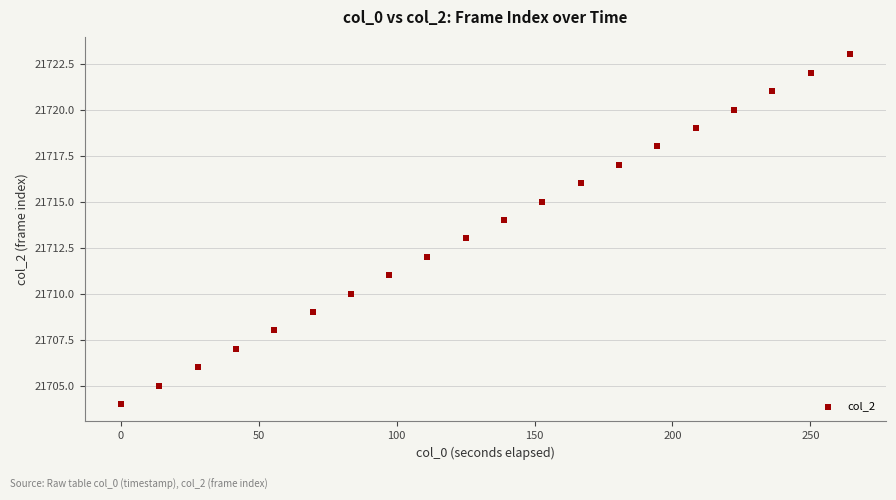

What is the range of Y values (max minus min)?

19